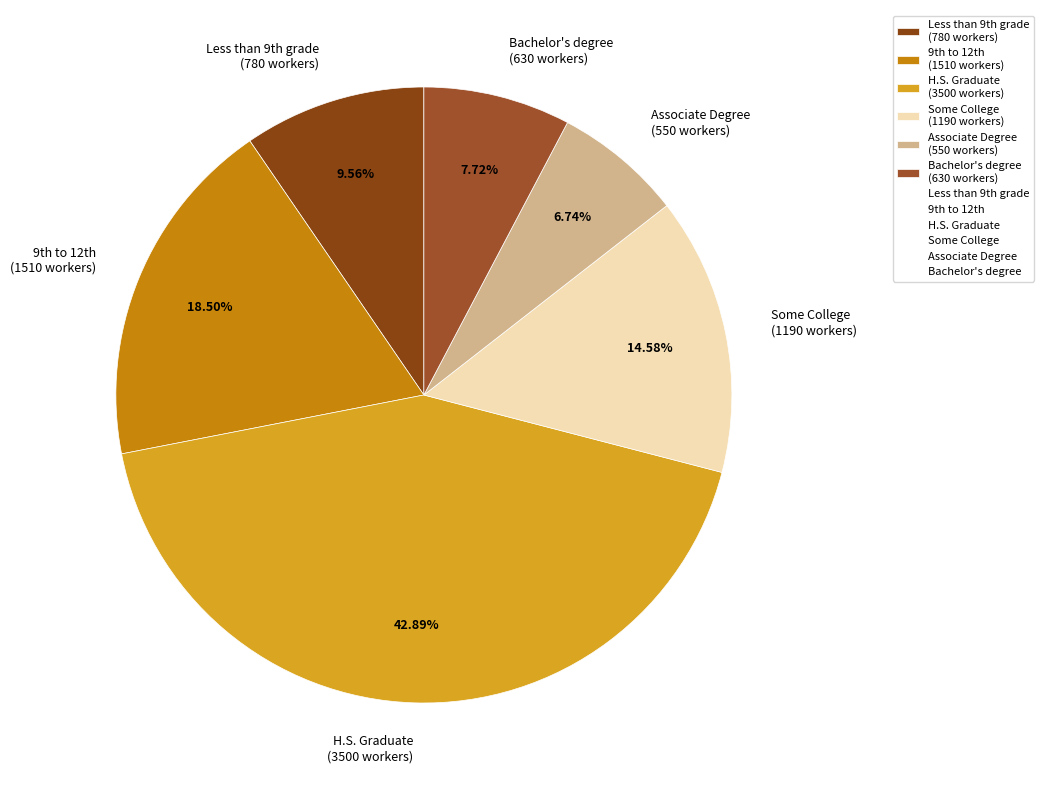

To the nearest percent, what is the average slice percentage?

17%